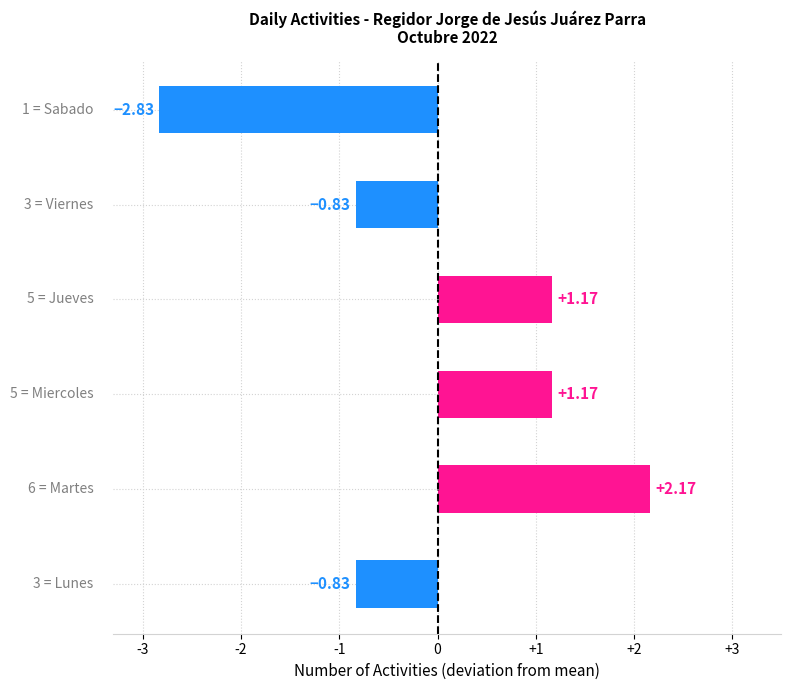

How many bars are there in total?

6